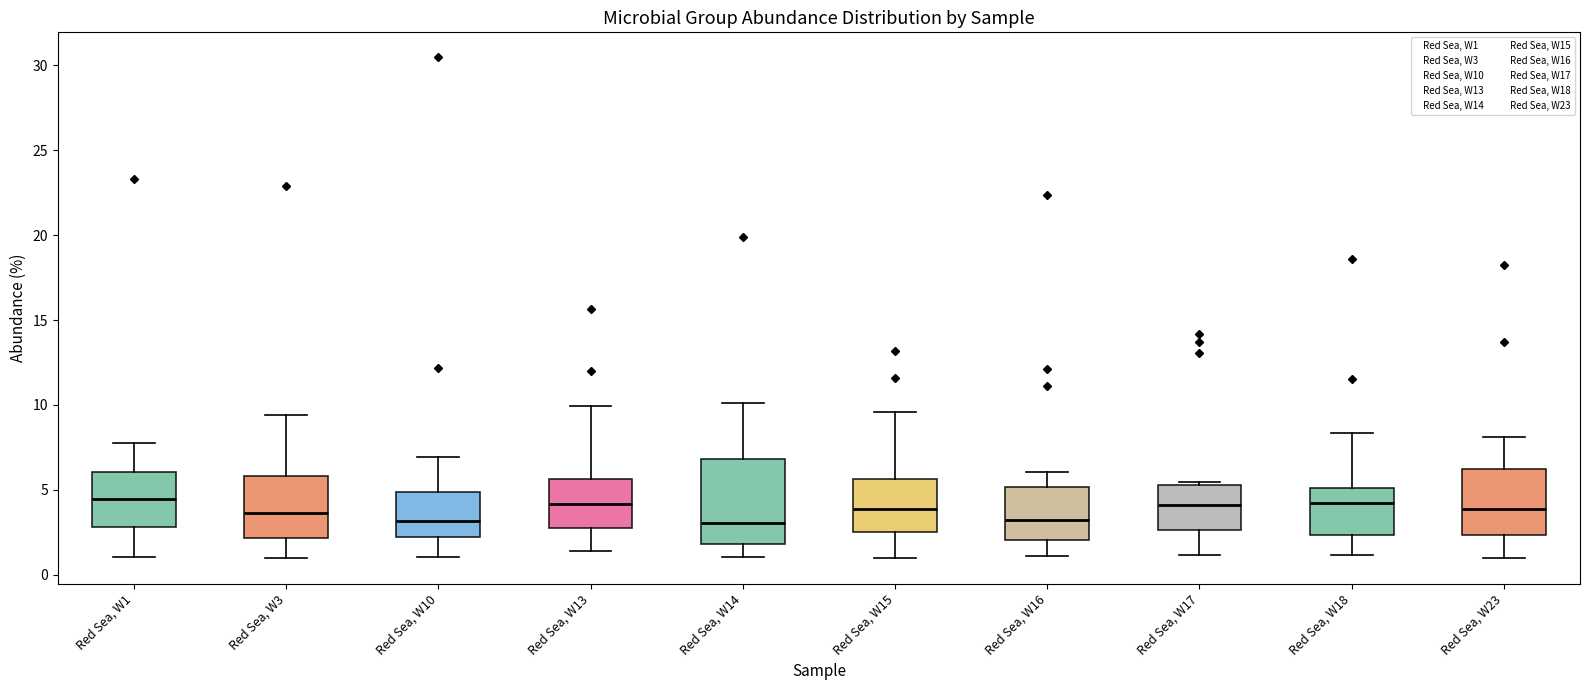

Reading left to right, read every box against the y-axis: the position of its median line, the range the box covers, and the ends of its whiskers. The values are not printed on the chart, so give them approximately, as read against the axis.

Red Sea, W1: median 4.5, box 3.0 to 6.0, whiskers 1.0 to 8.0
Red Sea, W3: median 3.5, box 2.0 to 6.0, whiskers 1.0 to 9.5
Red Sea, W10: median 3.0, box 2.0 to 5.0, whiskers 1.0 to 7.0
Red Sea, W13: median 4.0, box 3.0 to 5.5, whiskers 1.5 to 10.0
Red Sea, W14: median 3.0, box 2.0 to 7.0, whiskers 1.0 to 10.0
Red Sea, W15: median 4.0, box 2.5 to 5.5, whiskers 1.0 to 9.5
Red Sea, W16: median 3.0, box 2.0 to 5.0, whiskers 1.0 to 6.0
Red Sea, W17: median 4.0, box 2.5 to 5.5, whiskers 1.0 to 5.5 (just above the box's upper edge)
Red Sea, W18: median 4.0, box 2.5 to 5.0, whiskers 1.0 to 8.5
Red Sea, W23: median 4.0, box 2.5 to 6.0, whiskers 1.0 to 8.0